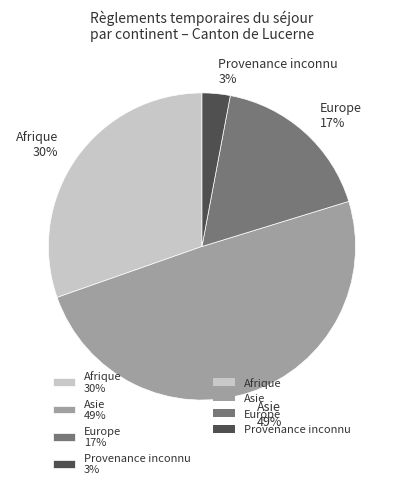

What is the largest slice in the pie chart?

Asie